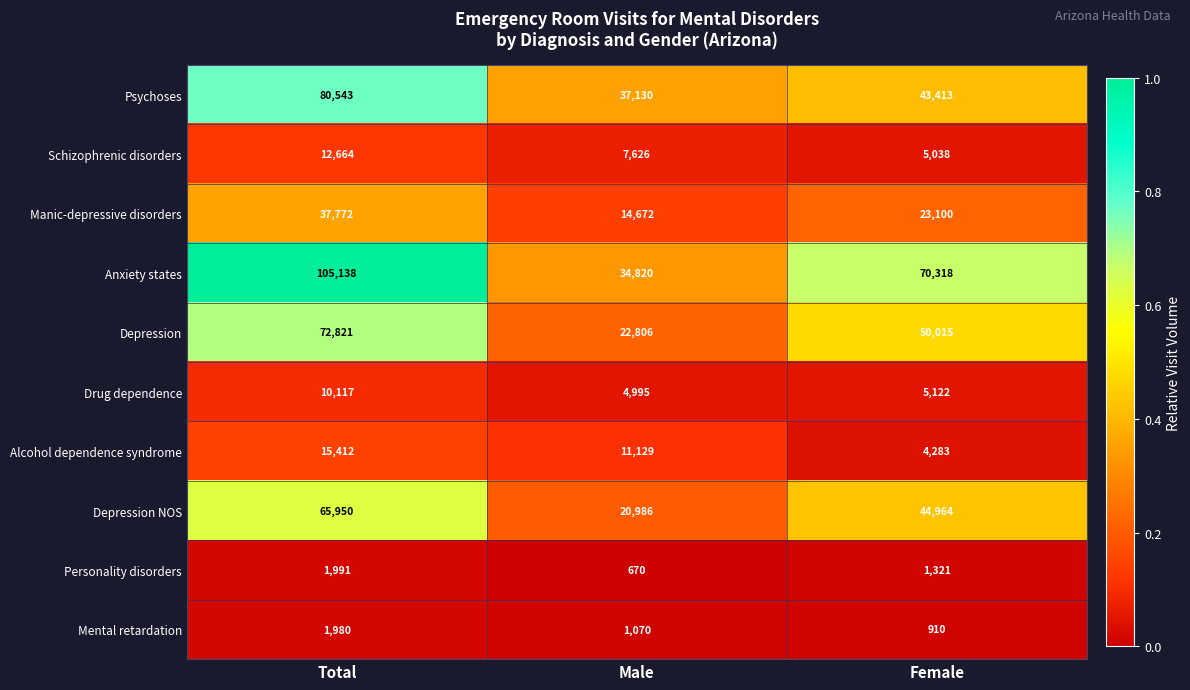

At which category is the sum across all series the highest?

Total